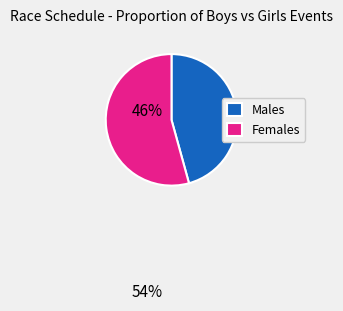

Combined, do Males and Females account for over 50%?

Yes